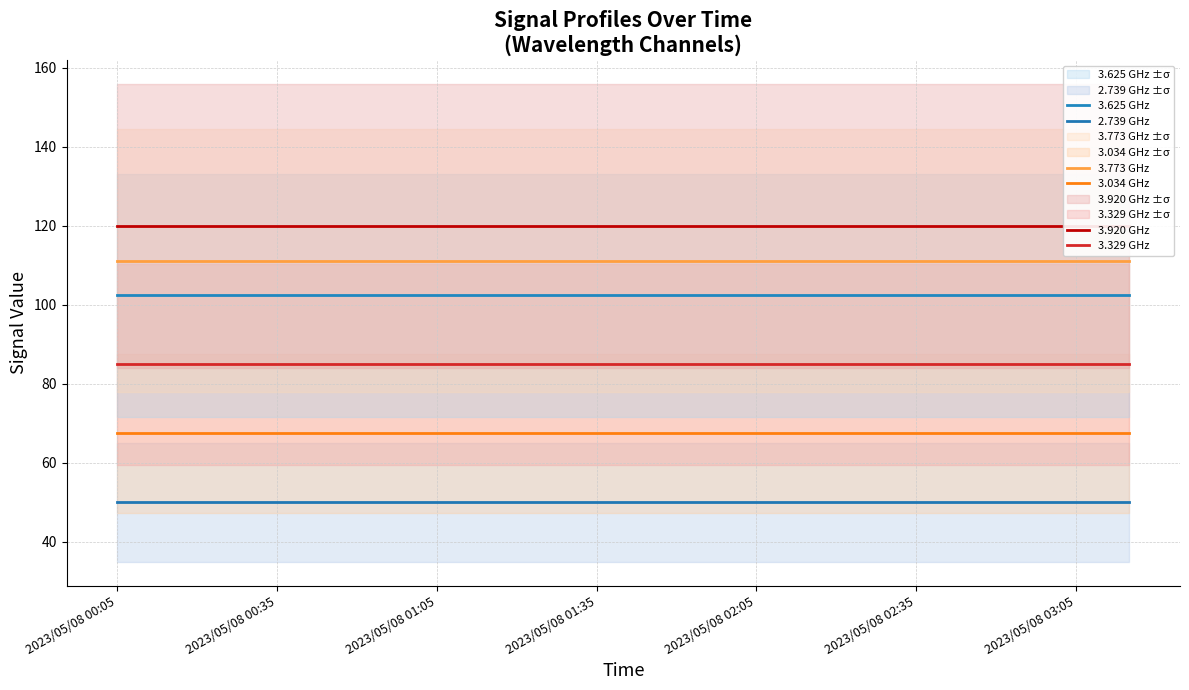

True or false: 3.034 GHz and 2.739 GHz cross at least once.

False